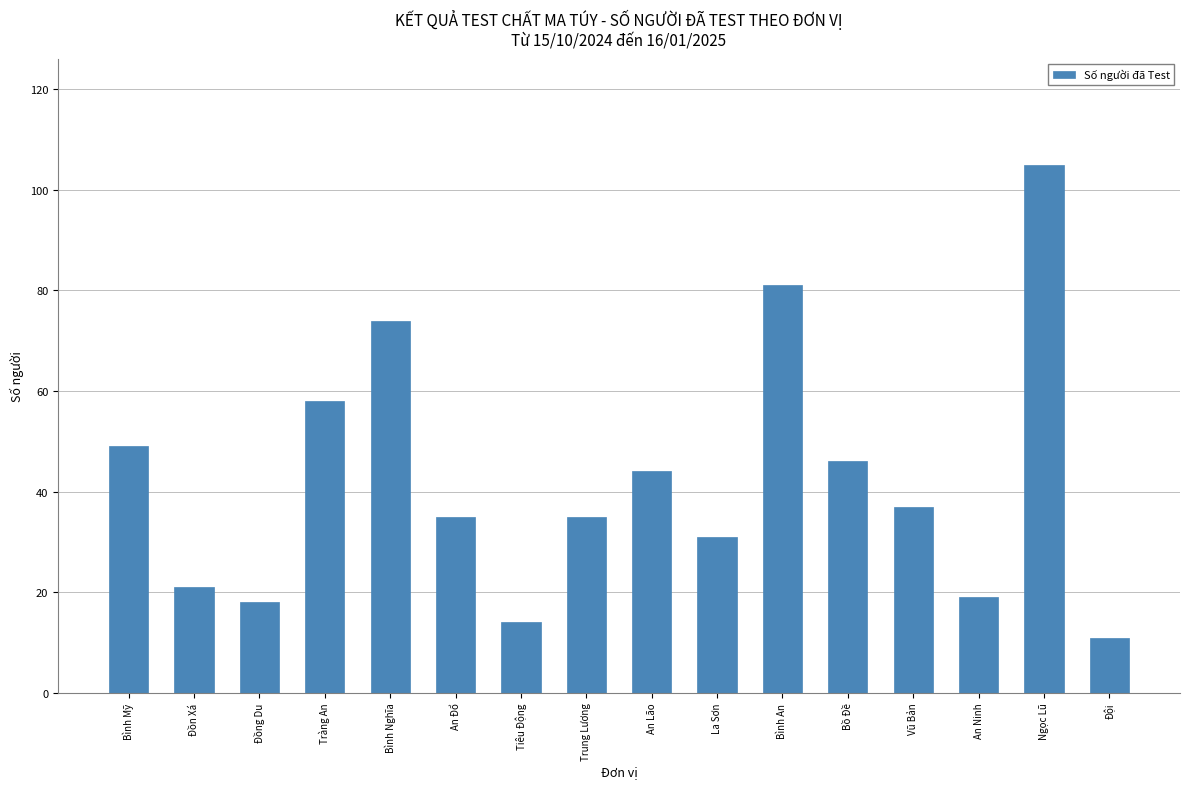

What position from the left is Trung Lương?

8